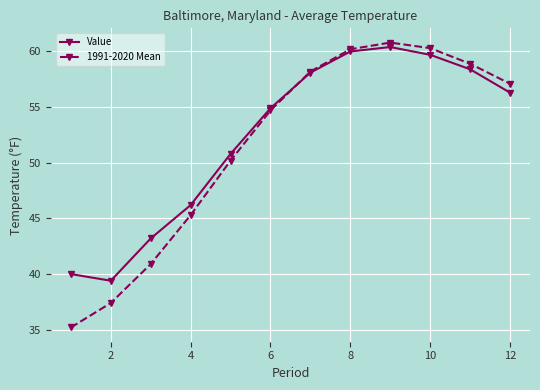

What is the value of the 1991-2020 Mean point at the 6th from the left?

54.7